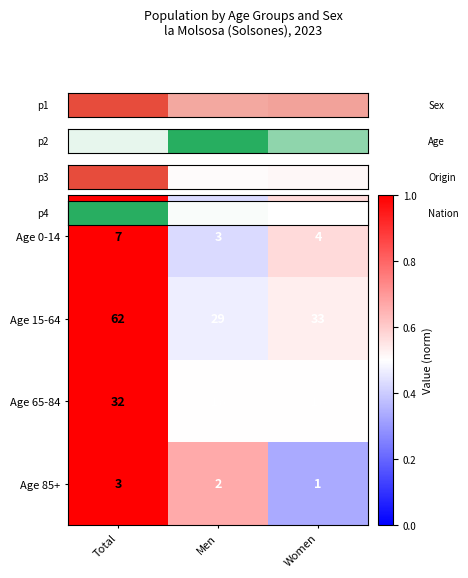

At which label does Age 15-64 first exceed 33?

Total